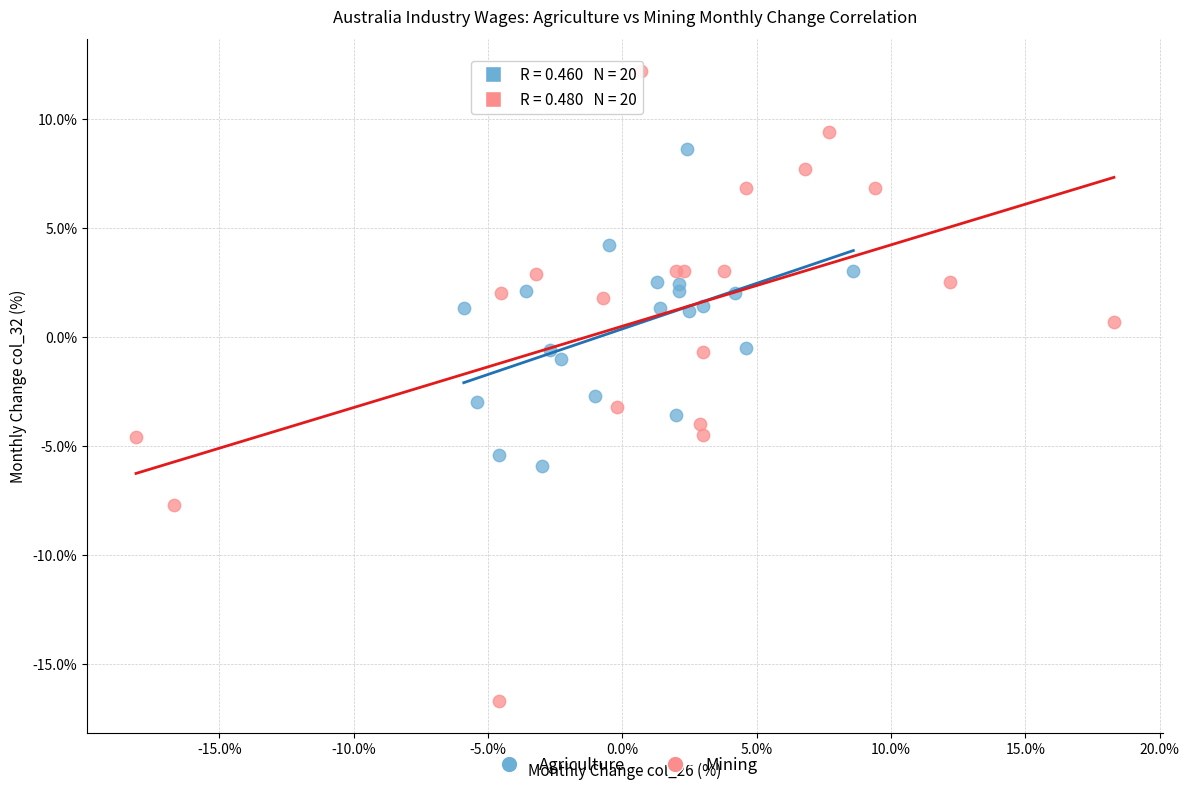

Which series has the widest spread of Y values?

Mining